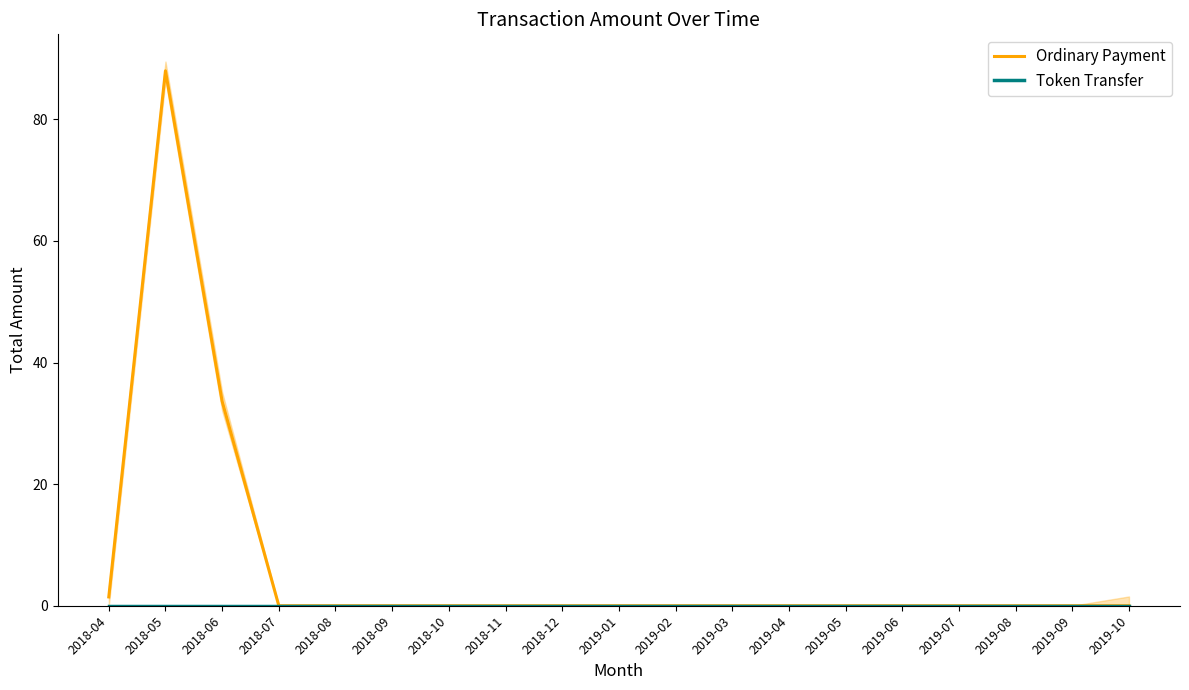

What are all the series names shown in the legend?

Ordinary Payment, Token Transfer